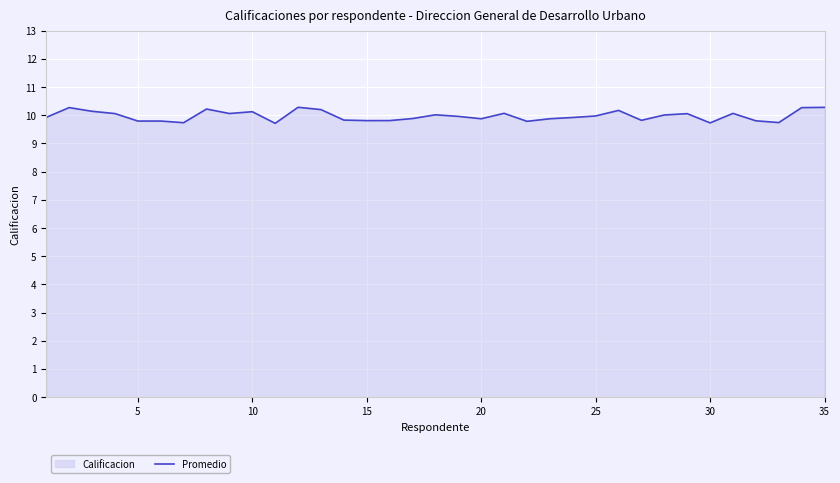

What is the maximum value shown in the chart?

10.3